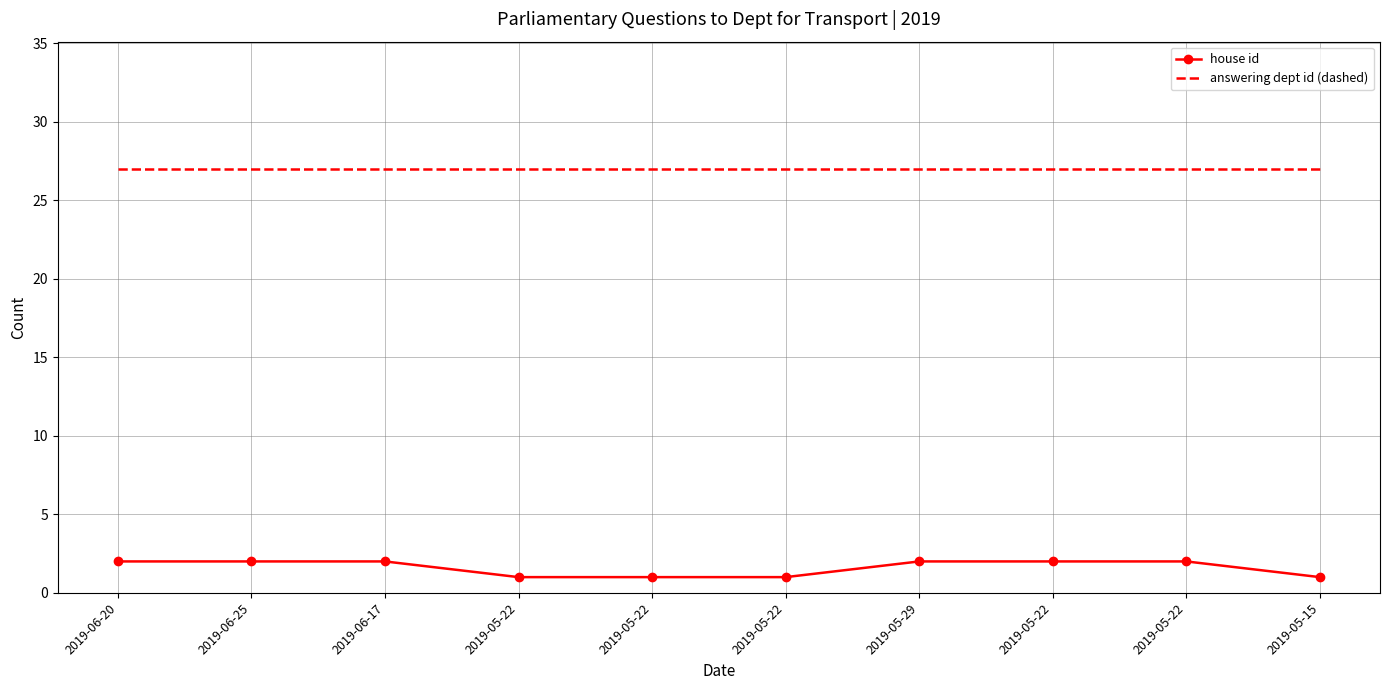

At which category is the sum across all series the highest?

2019-06-20